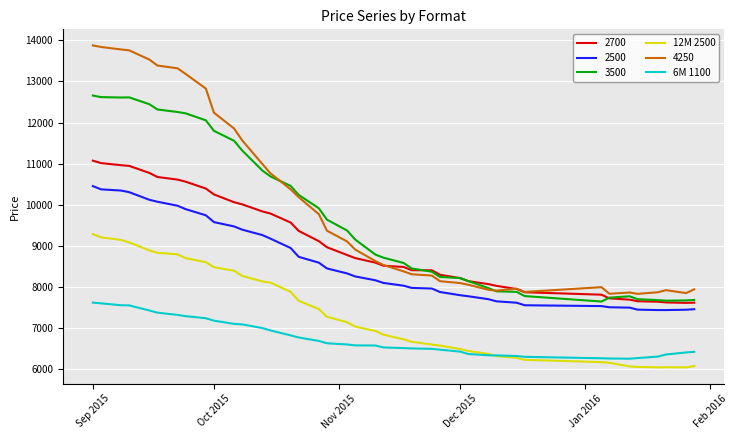

Which series has the largest range (max minus min)?

4250